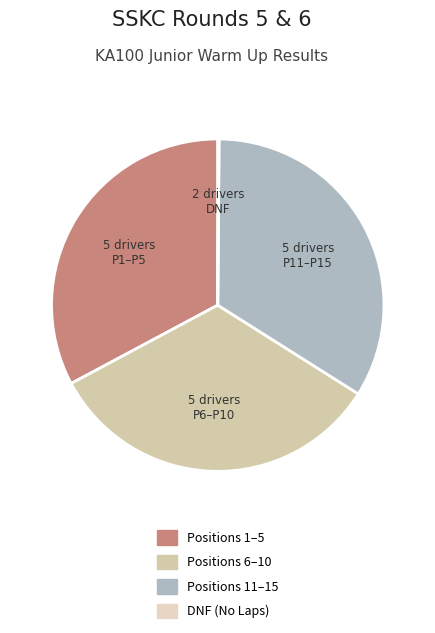

Does any single category account for the majority?

No